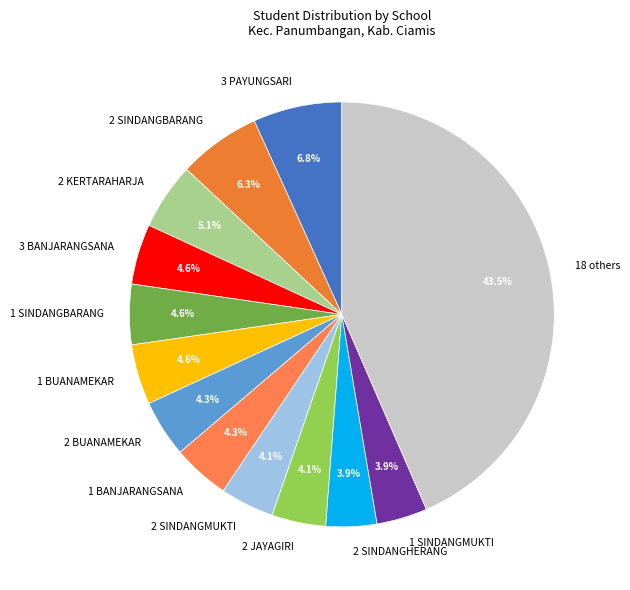

How many segments does this pie chart have?

13